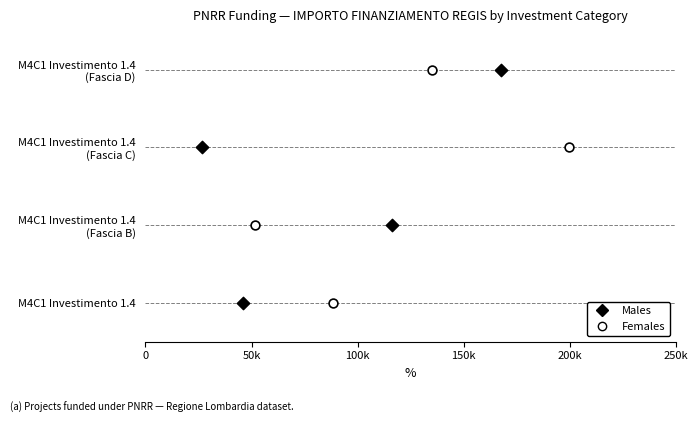

What are all the series names shown in the legend?

Males, Females